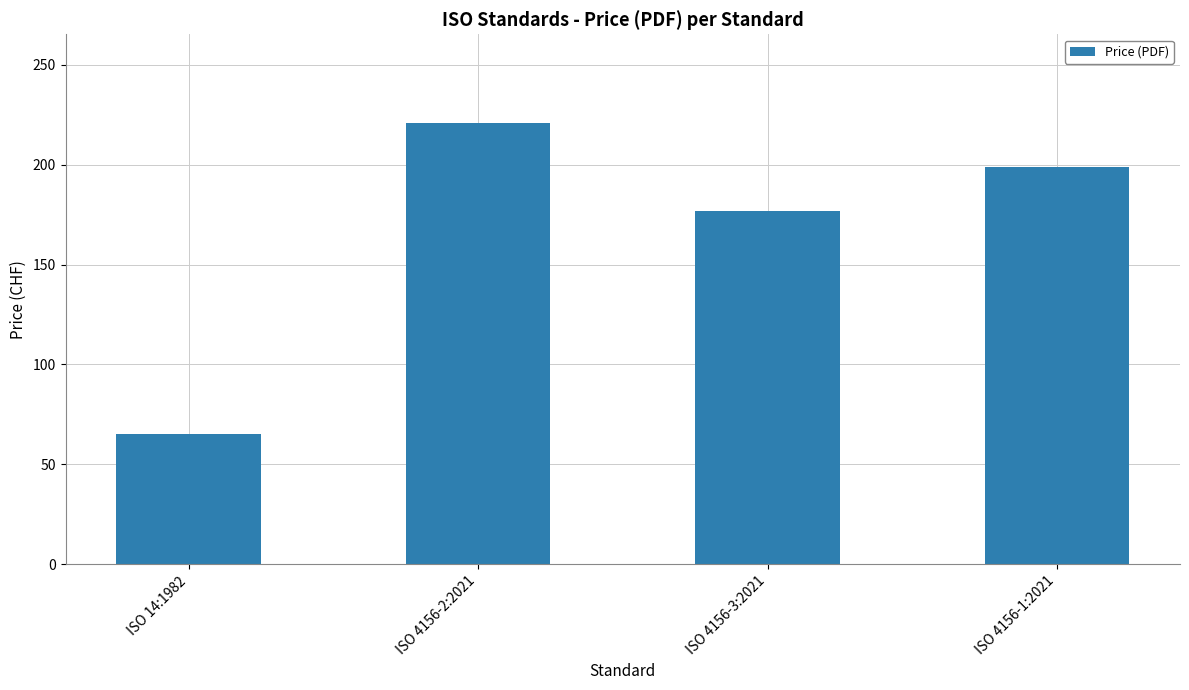

Where does the data first go above 199?

ISO 4156-2:2021